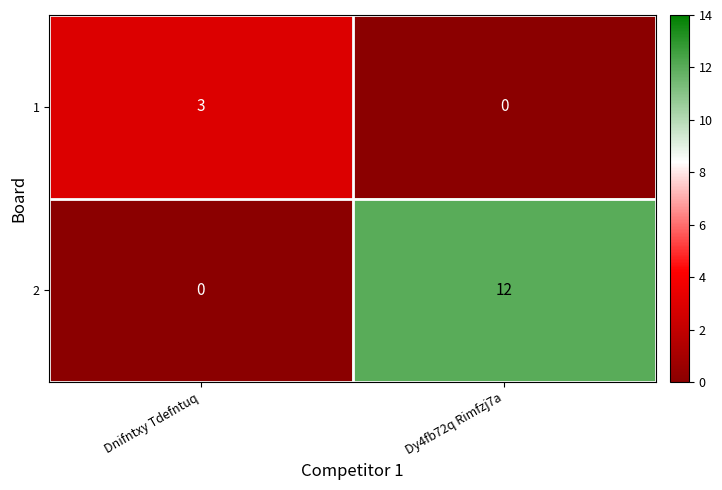

Reading right to left, extract all data points from this chart.

1: 0	3
2: 12	0